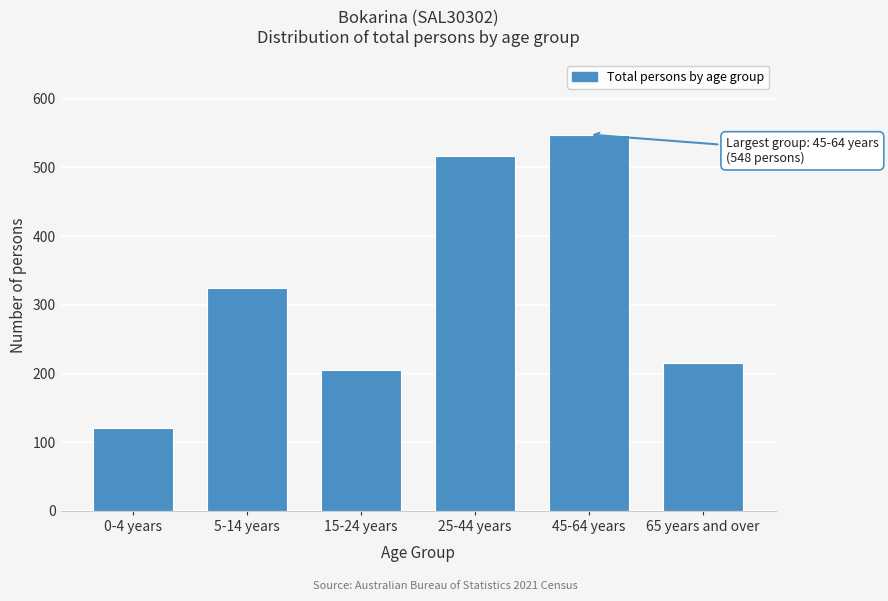

Reading left to right, extract all data points from this chart.

0-4 years=121	5-14 years=324	15-24 years=205	25-44 years=517	45-64 years=548	65 years and over=216